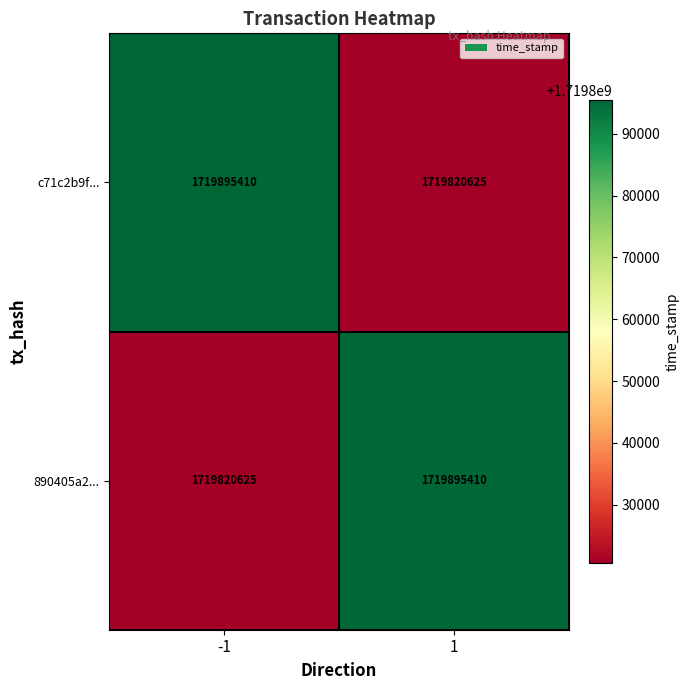

What is the average value of the 890405a2... series?

1719858018